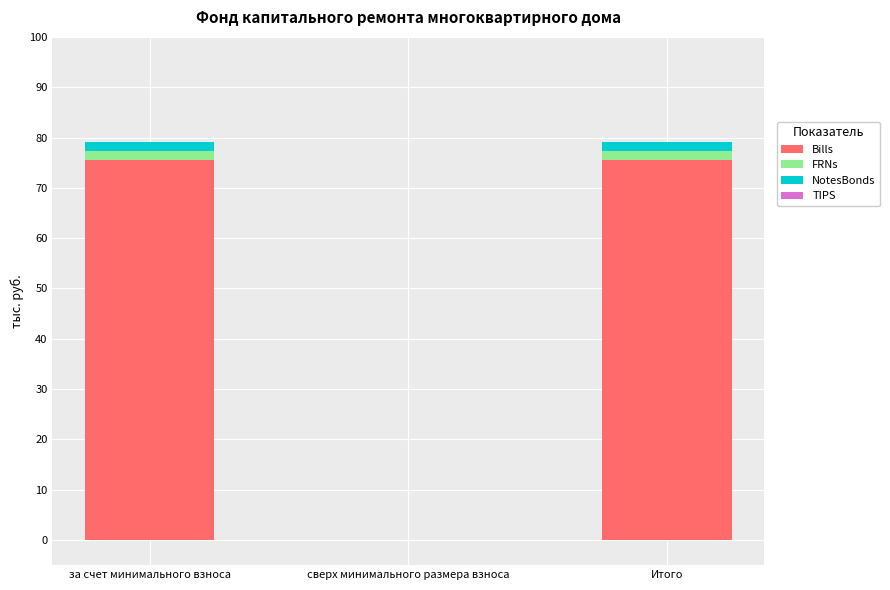

What is the sum of all Bills values?

150.9